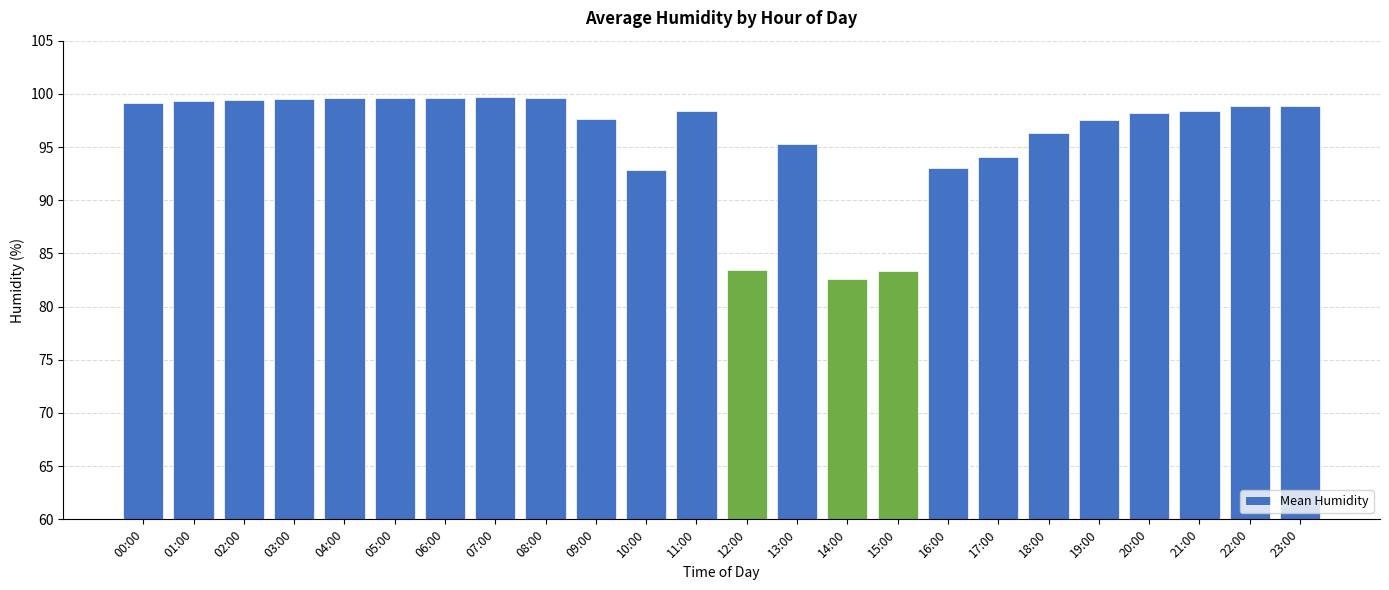

What is the approximate value at 20:00?

98.2